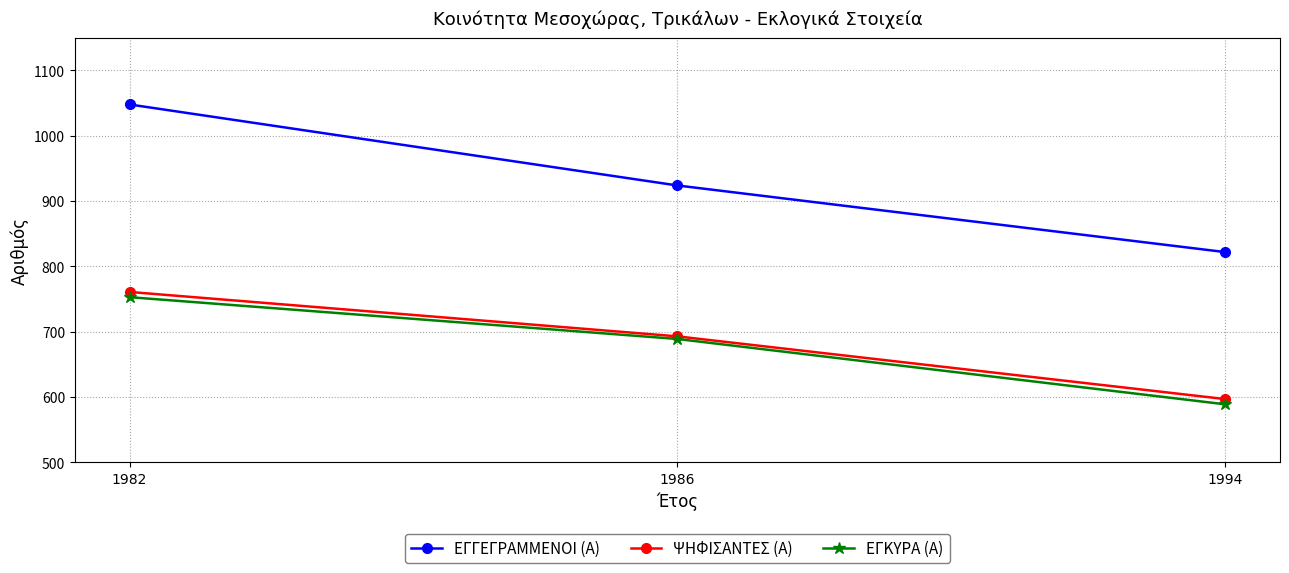

Between 1982 and 1986, which series saw the biggest shift?

ΕΓΓΕΓΡΑΜΜΕΝΟΙ (Α)